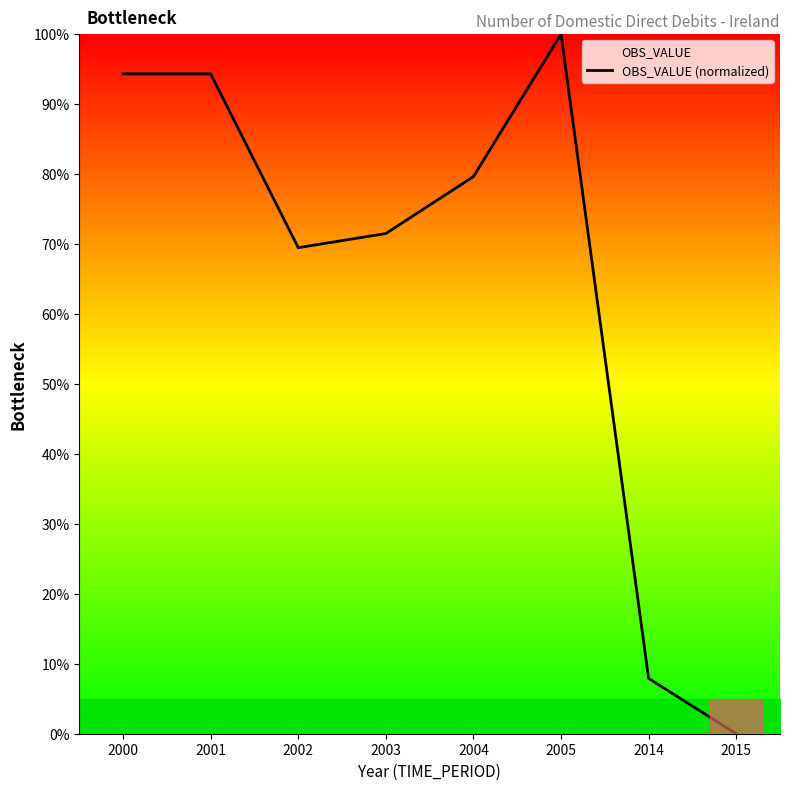

Between 2005 and 2014, which is larger?

2005